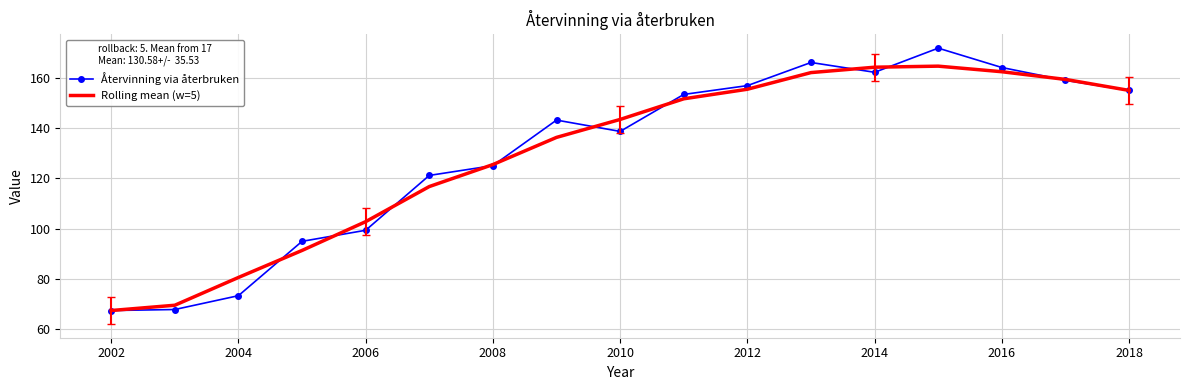

Which series has the widest spread of values?

Återvinning via återbruken